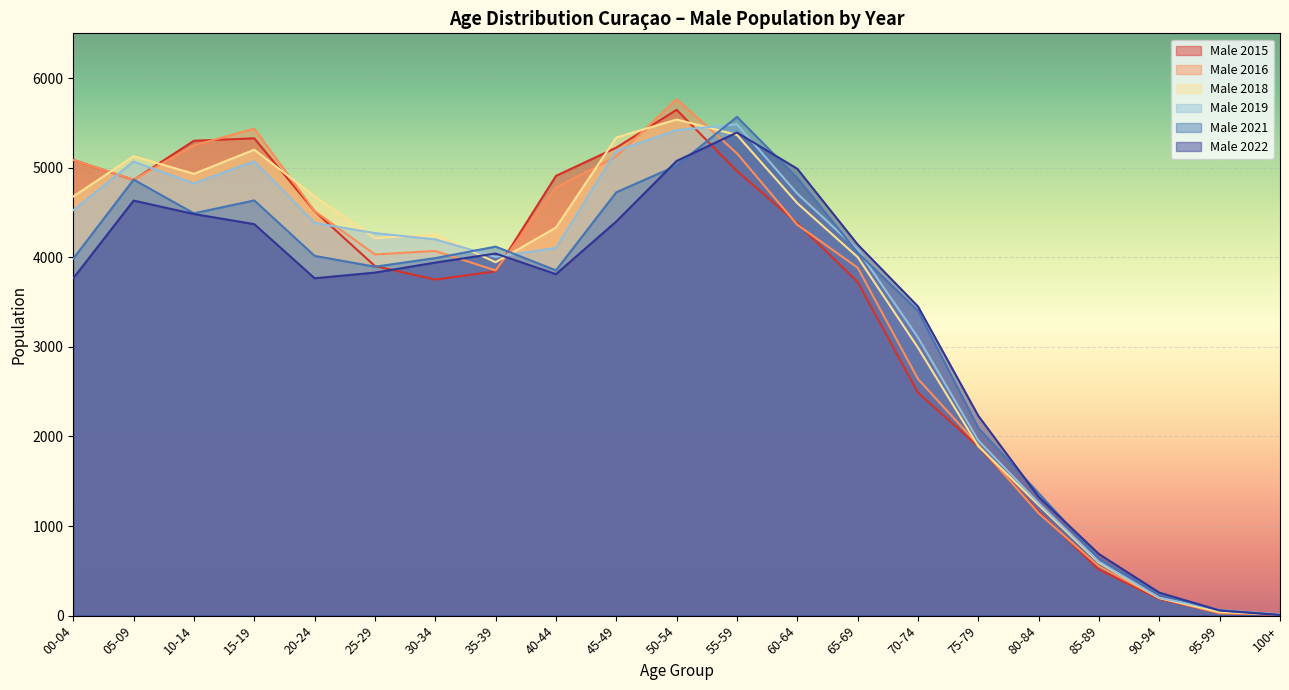

What is the sum of the Male 2019 values at 85-89 and 65-69?

4689